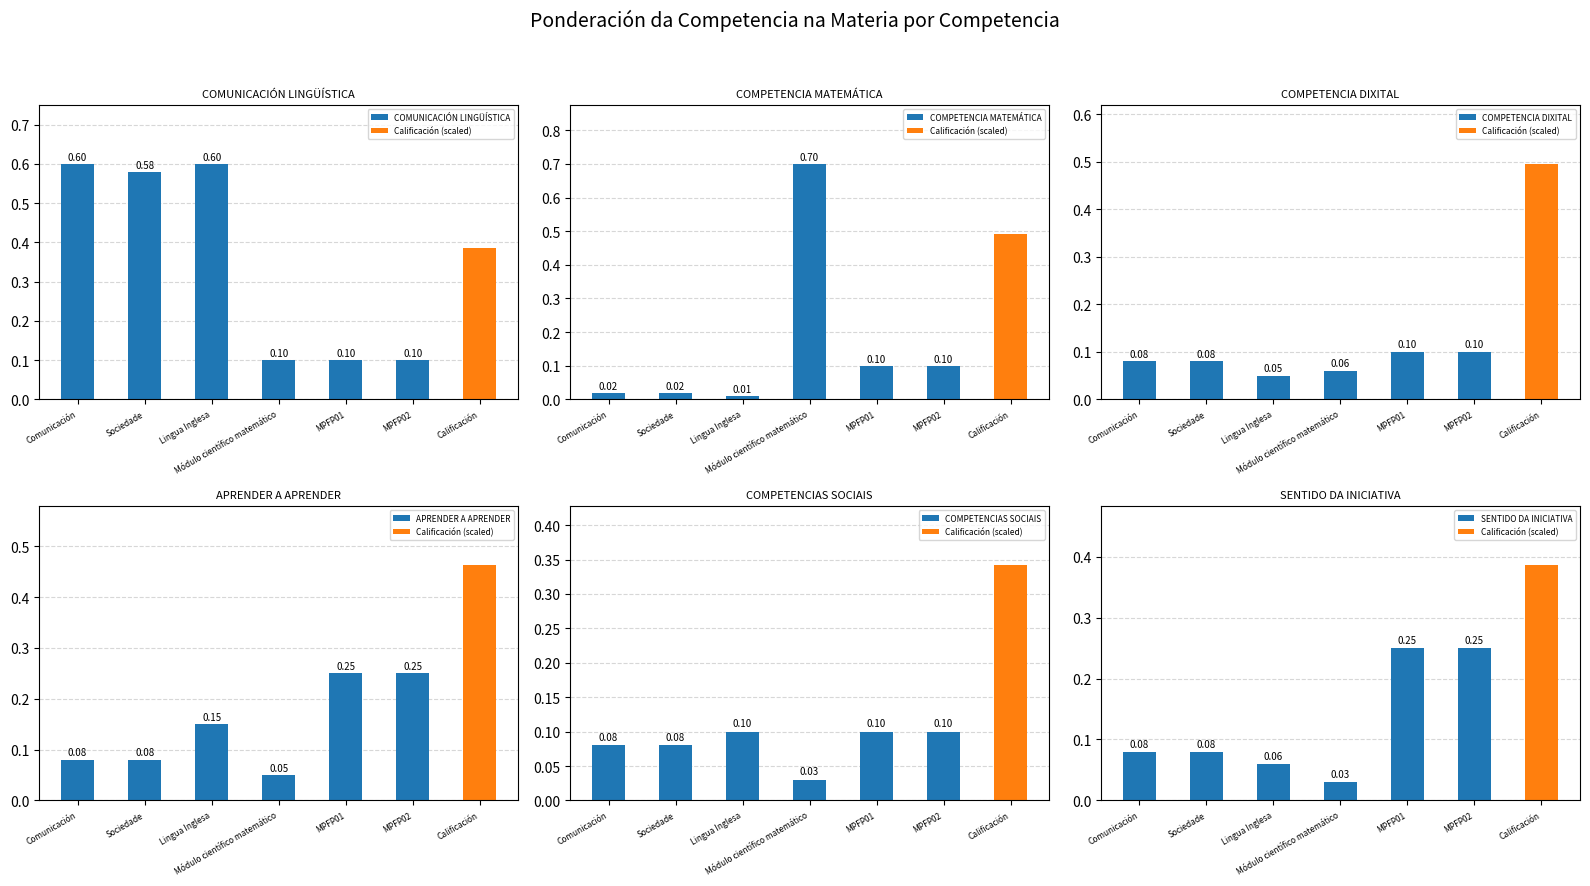

Which series has the largest range (max minus min)?

COMPETENCIA MATEMÁTICA